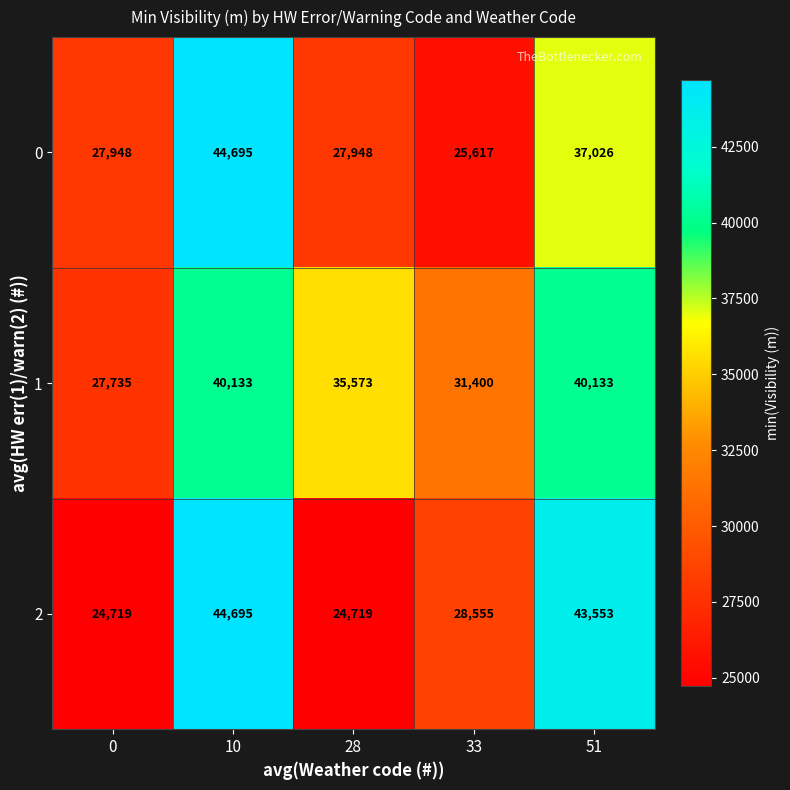

Reading right to left, what are all the values shown in this chart?

0: 51=37026	33=25617	28=27948	10=44695	0=27948
1: 51=40133	33=31400	28=35573	10=40133	0=27735
2: 51=43553	33=28555	28=24719	10=44695	0=24719